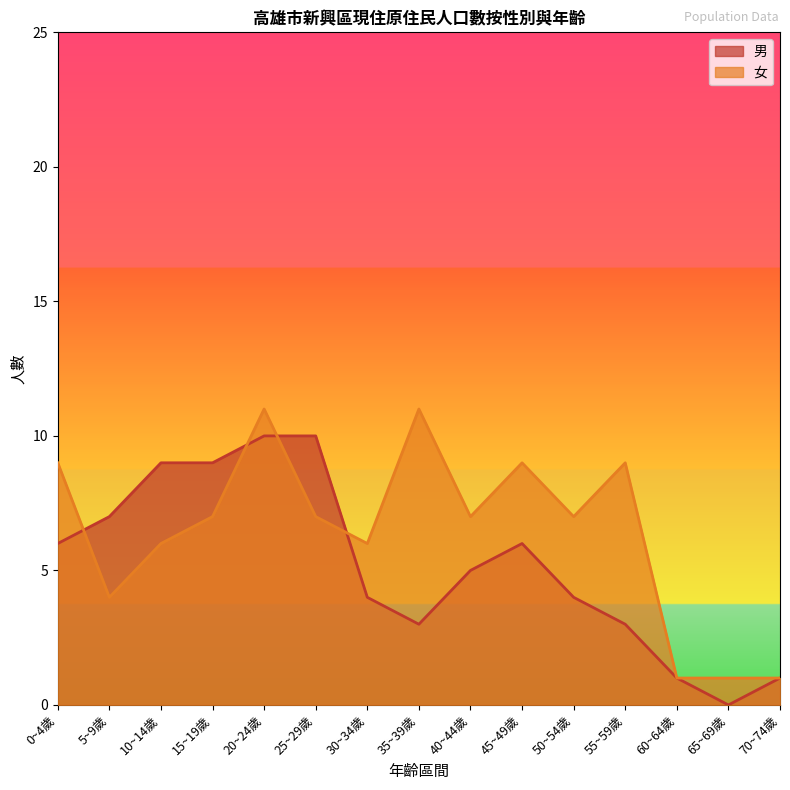

Rank the series by their maximum value, from lowest to highest.

男, 女